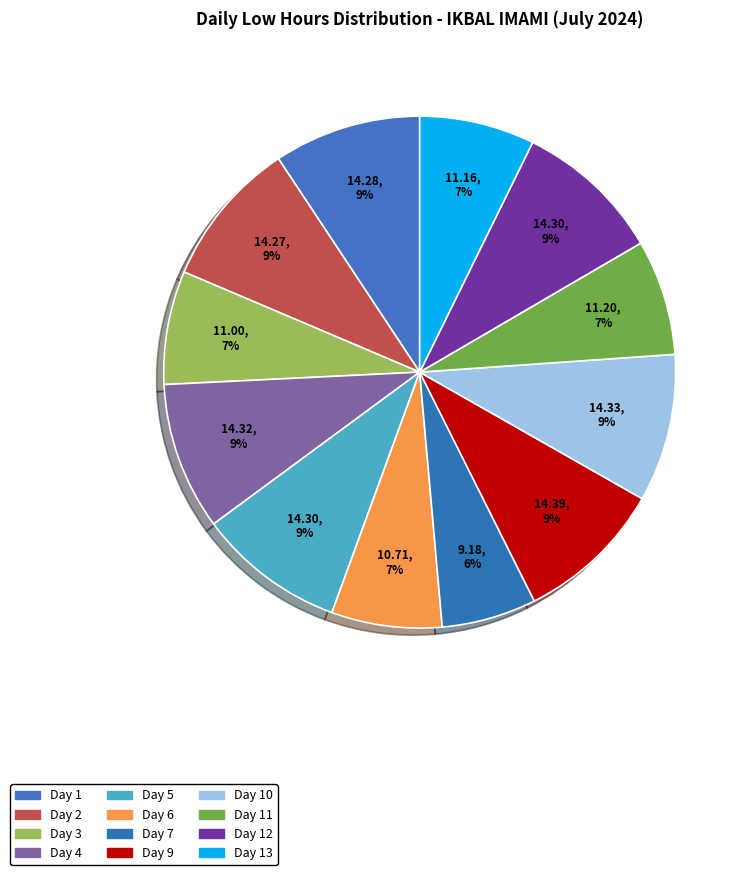

Count the number of slices in the pie.

12